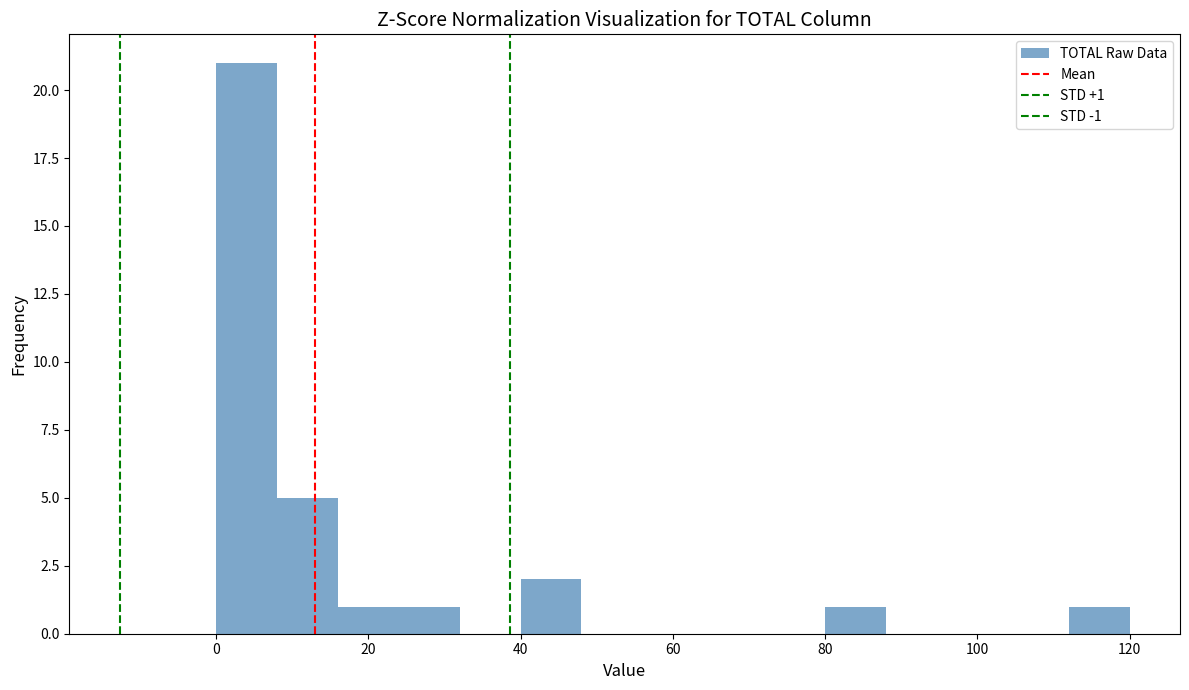

Which range on the x-axis has the tallest bar?

0 to 8